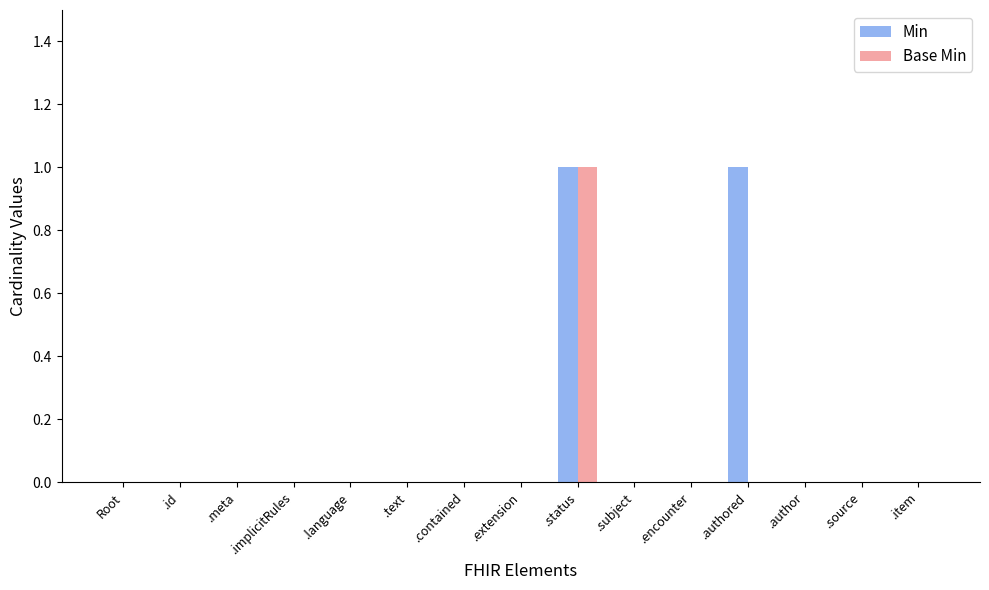

Between .subject and .authored, which series saw the biggest shift?

Min